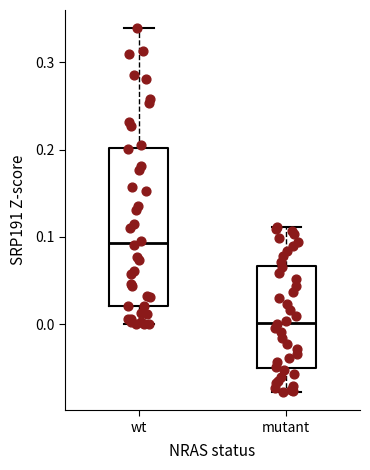

Comparing the boxes themselves (not the whiskers), which one is the tallest?

wt